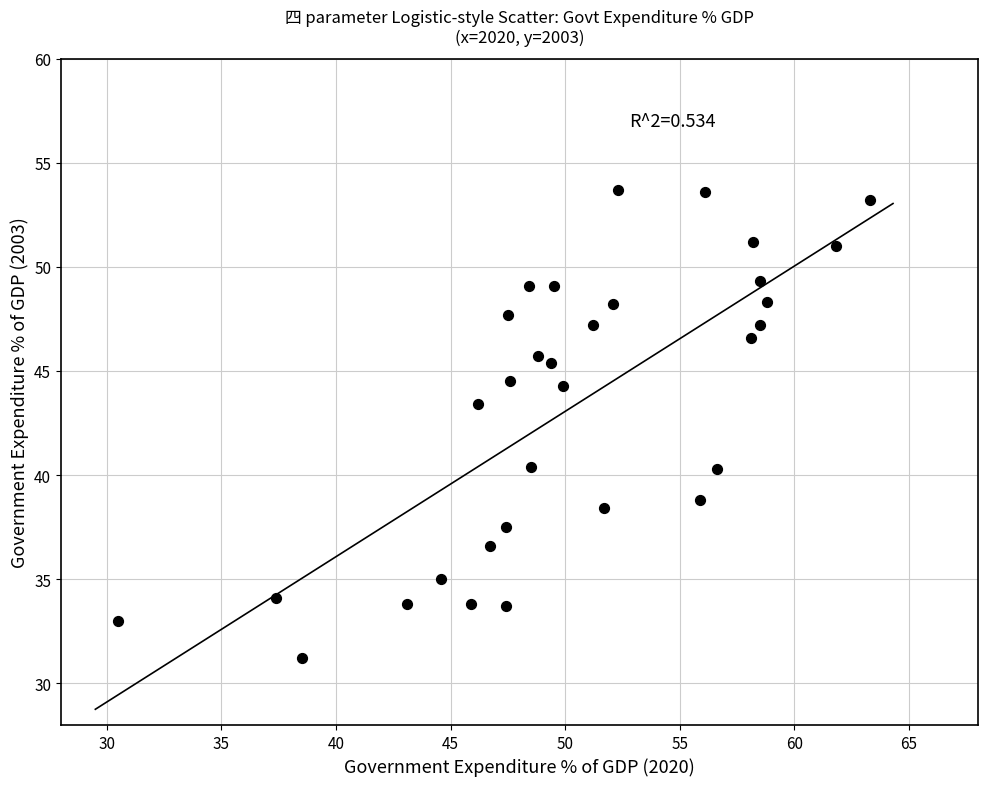

What is the range of Y values (max minus min)?

22.5